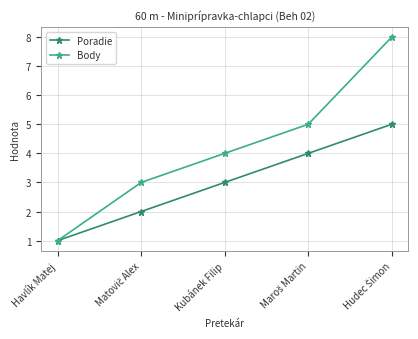

The value of Body at Kubánek Filip is 2. True or false?

False